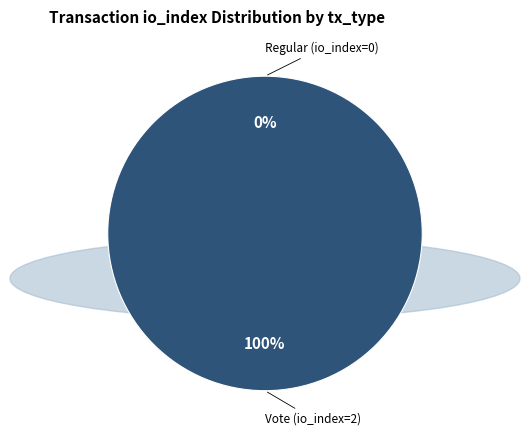

To the nearest percent, what portion does Vote (io_index=2) represent?

100%